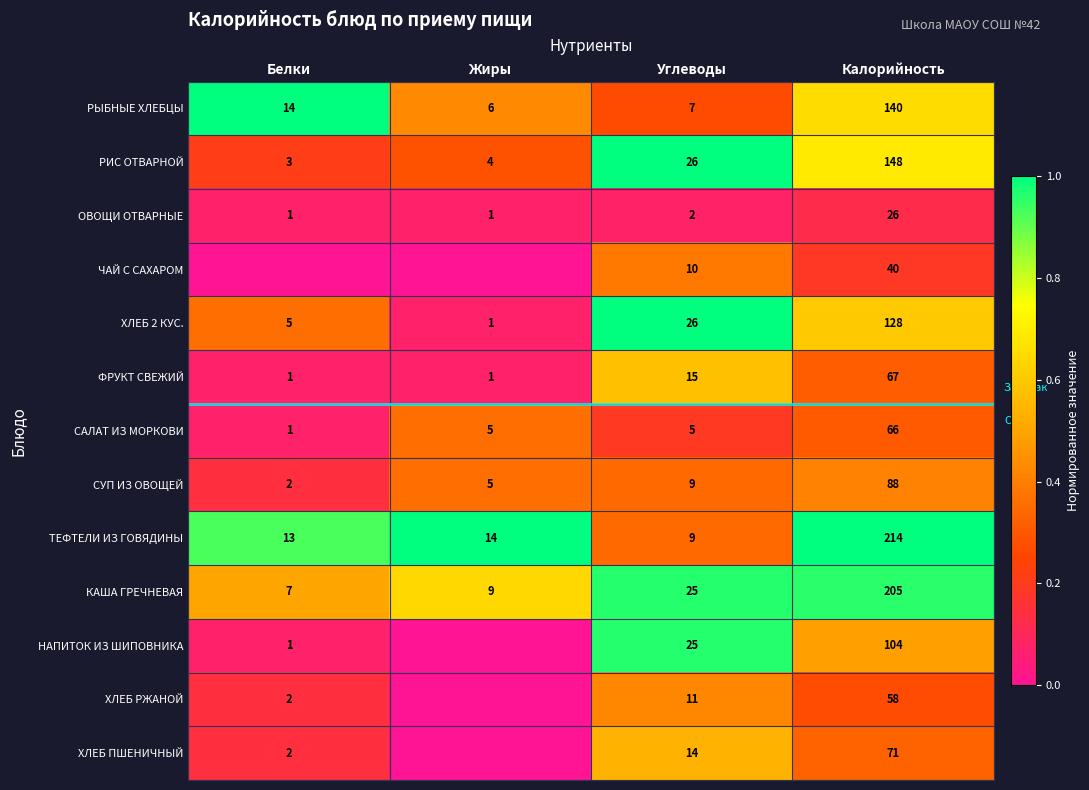

At how many categories does at least one series exceed 0?

4